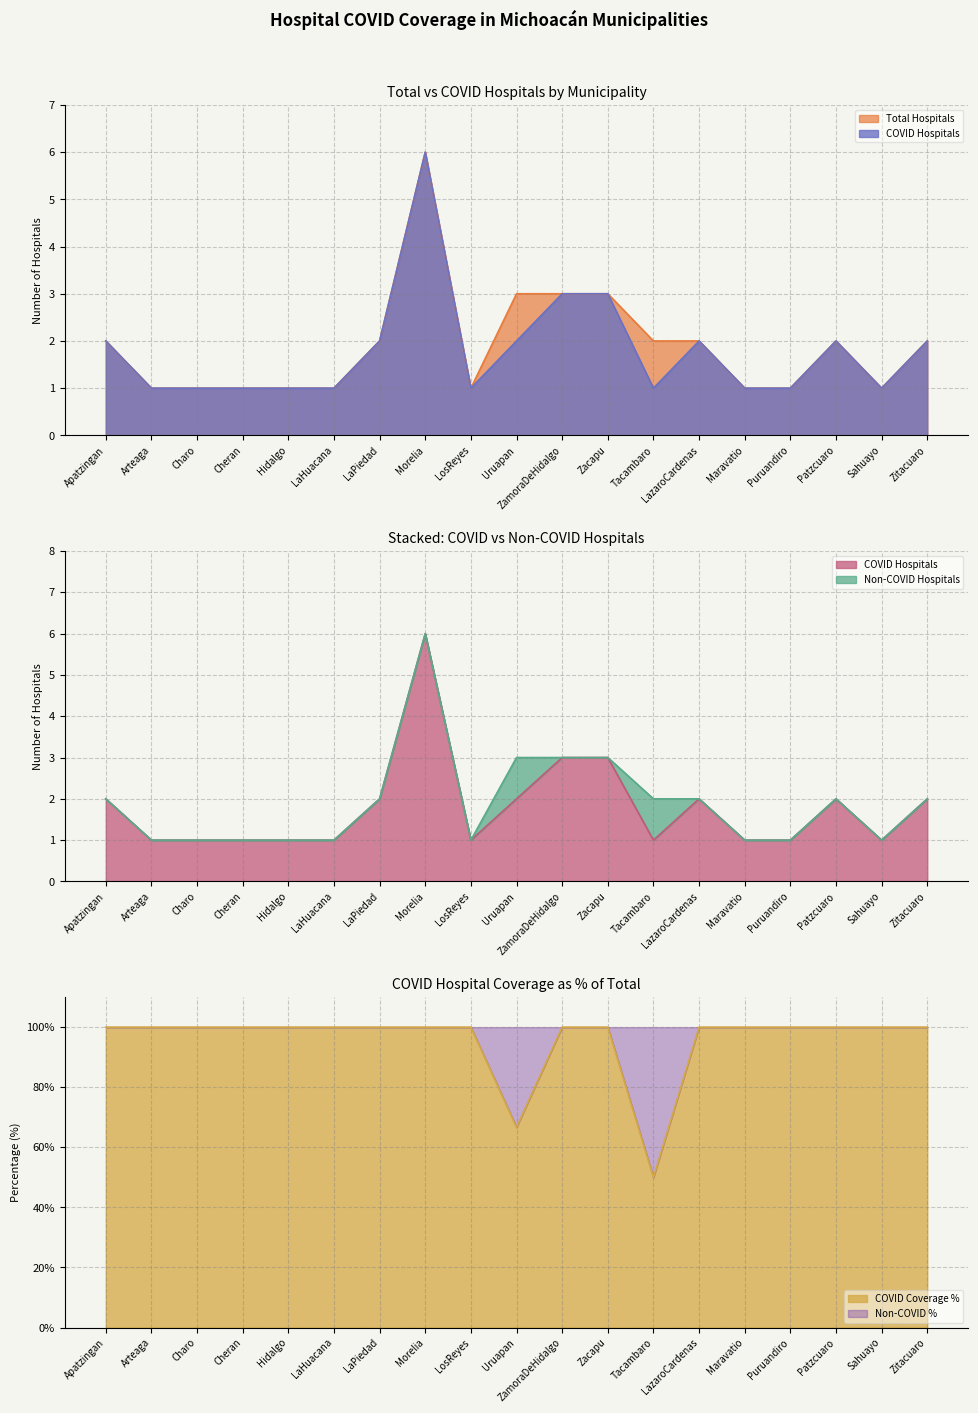

What is the label of the 7th point from the left?

LaPiedad